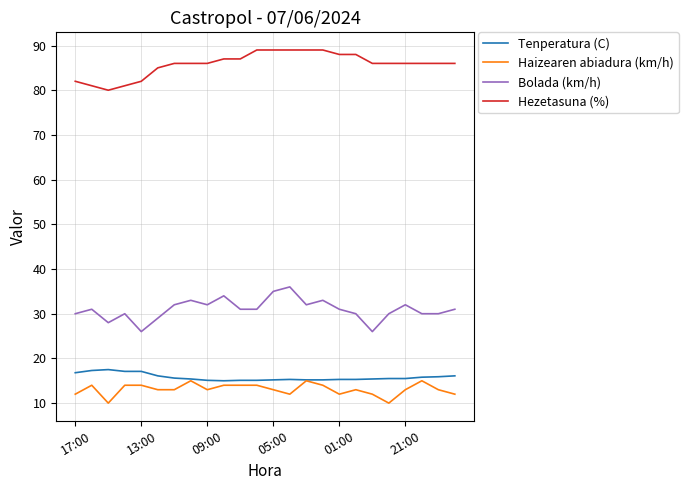

Which series has the largest total across all categories?

Hezetasuna (%)